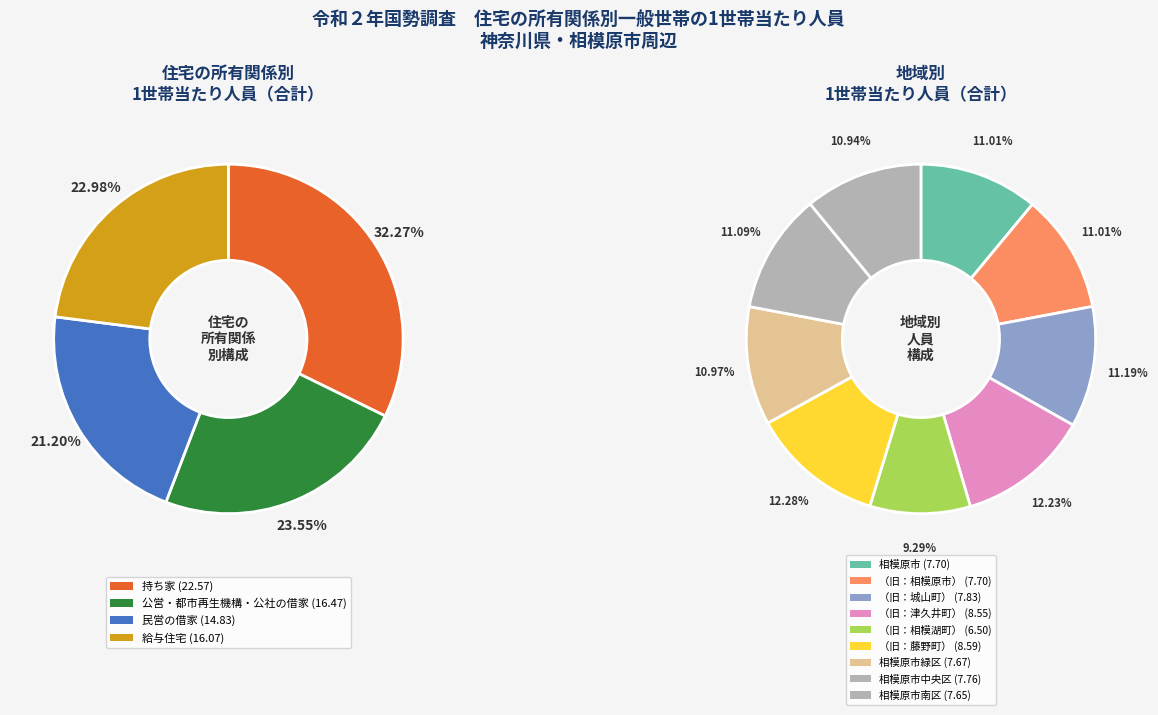

Does 相模原市 represent more than half of the total?

No